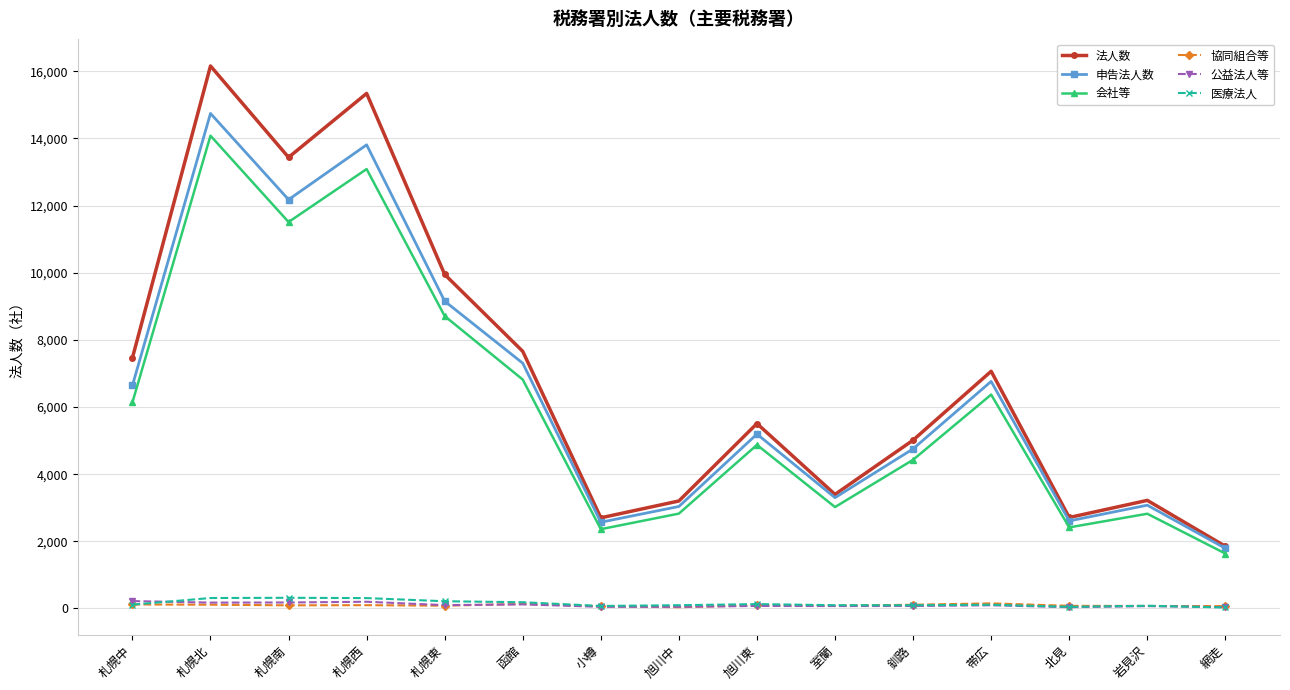

How many data points in 公益法人等 are less than 74?

7